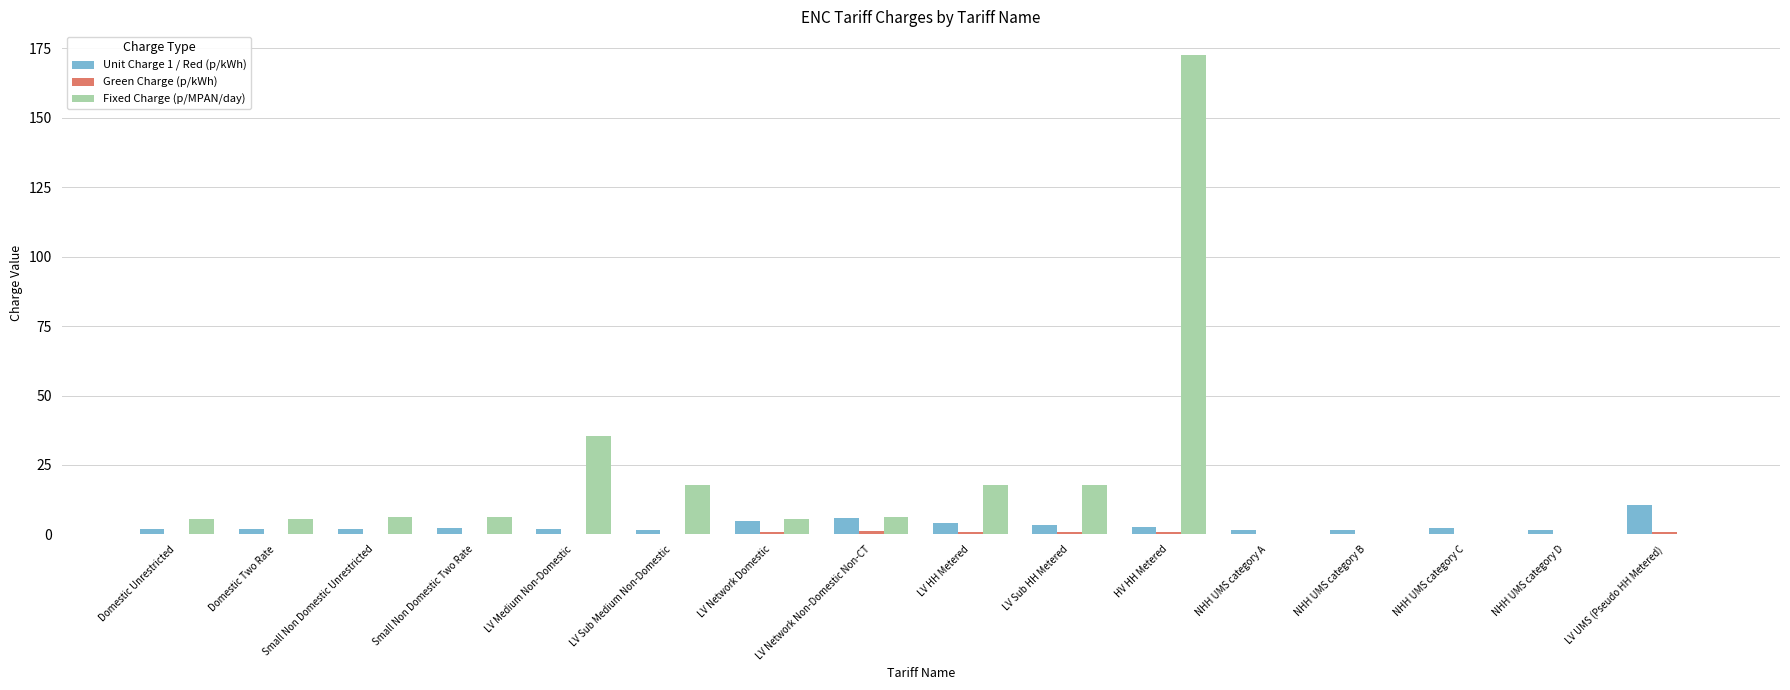

Is the value of Fixed Charge (p/MPAN/day) at Small Non Domestic Two Rate greater than the value of Unit Charge 1 / Red (p/kWh) at LV Medium Non-Domestic?

Yes